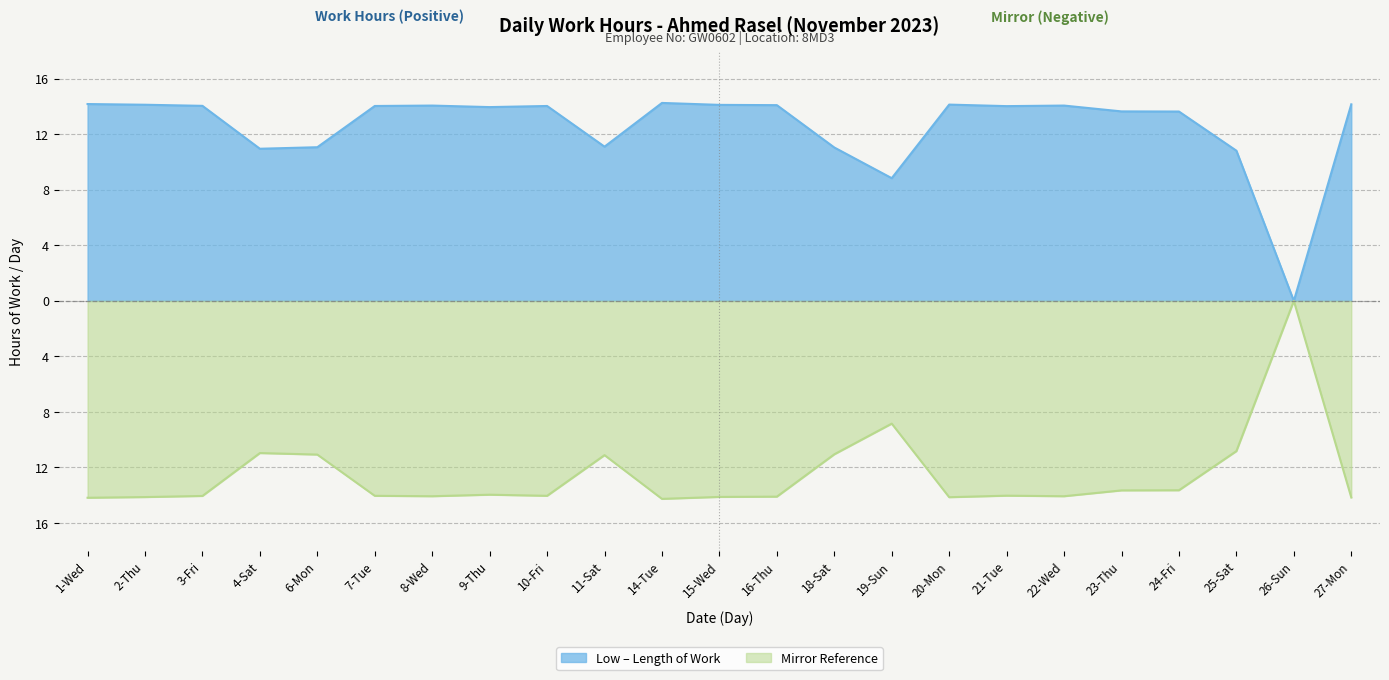

What is the approximate value at 14-Tue?

14.3